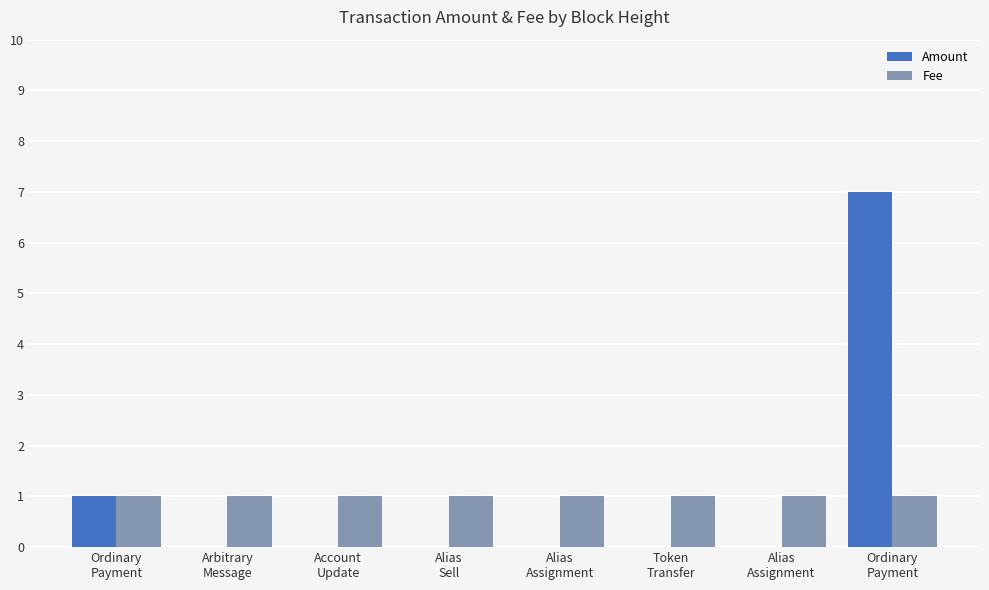

Between Arbitrary
Message and Alias
Assignment, which series saw the biggest shift?

Amount